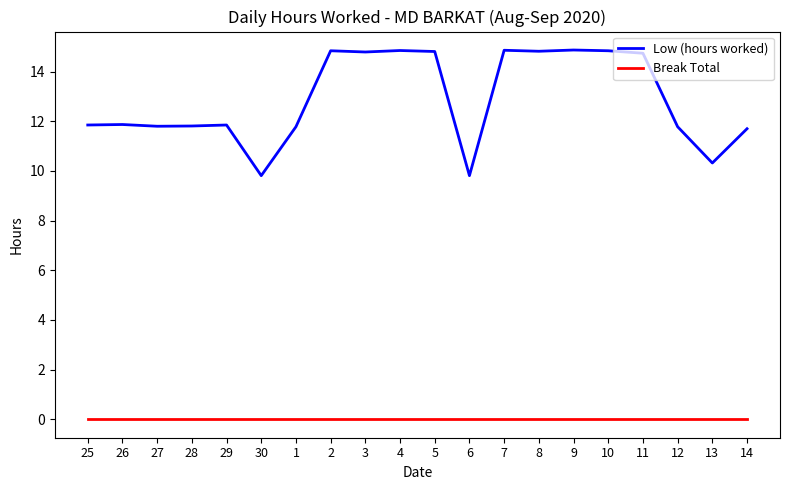

What is the difference between the Low (hours worked) values at 30 and 14?

1.9